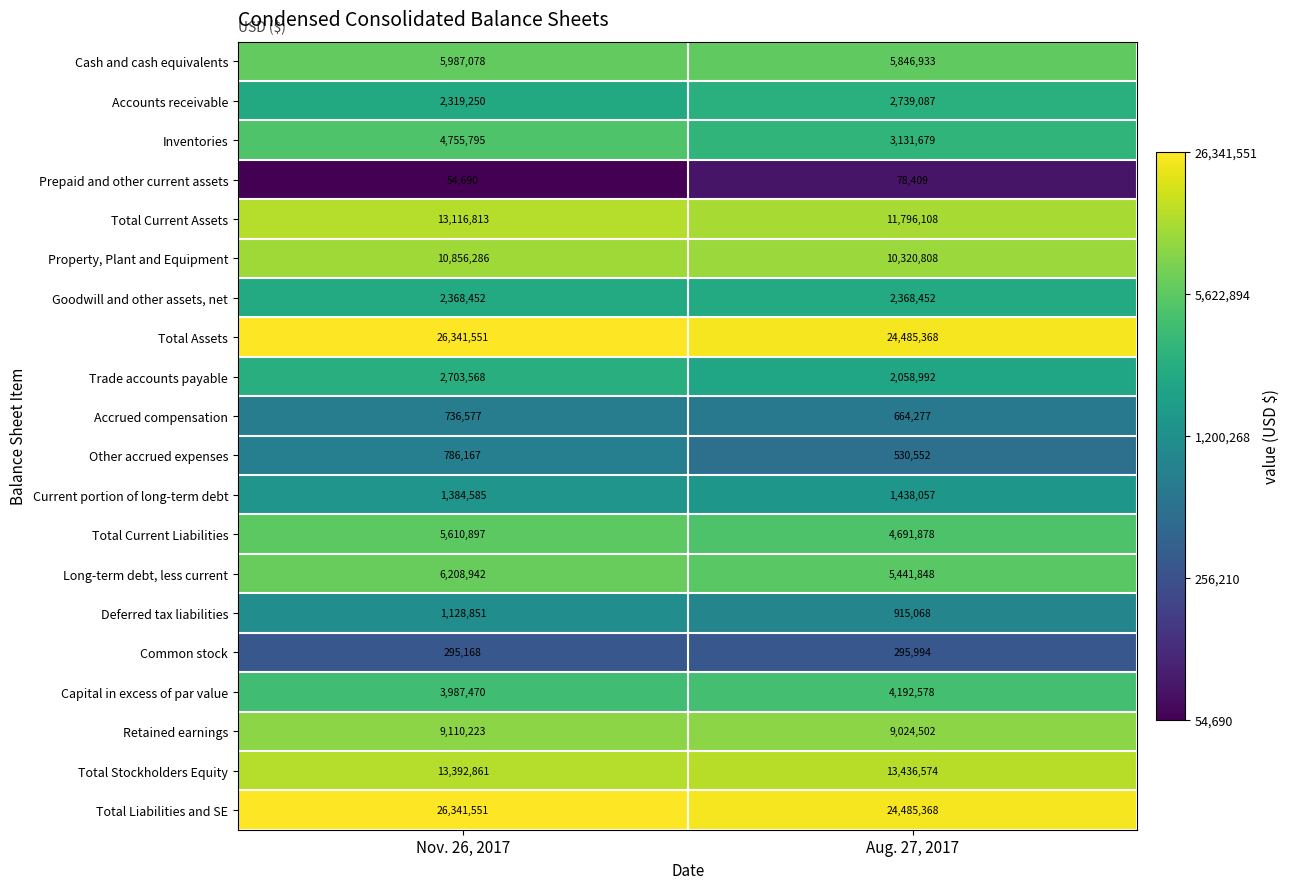

Count the number of categories in the chart.

2